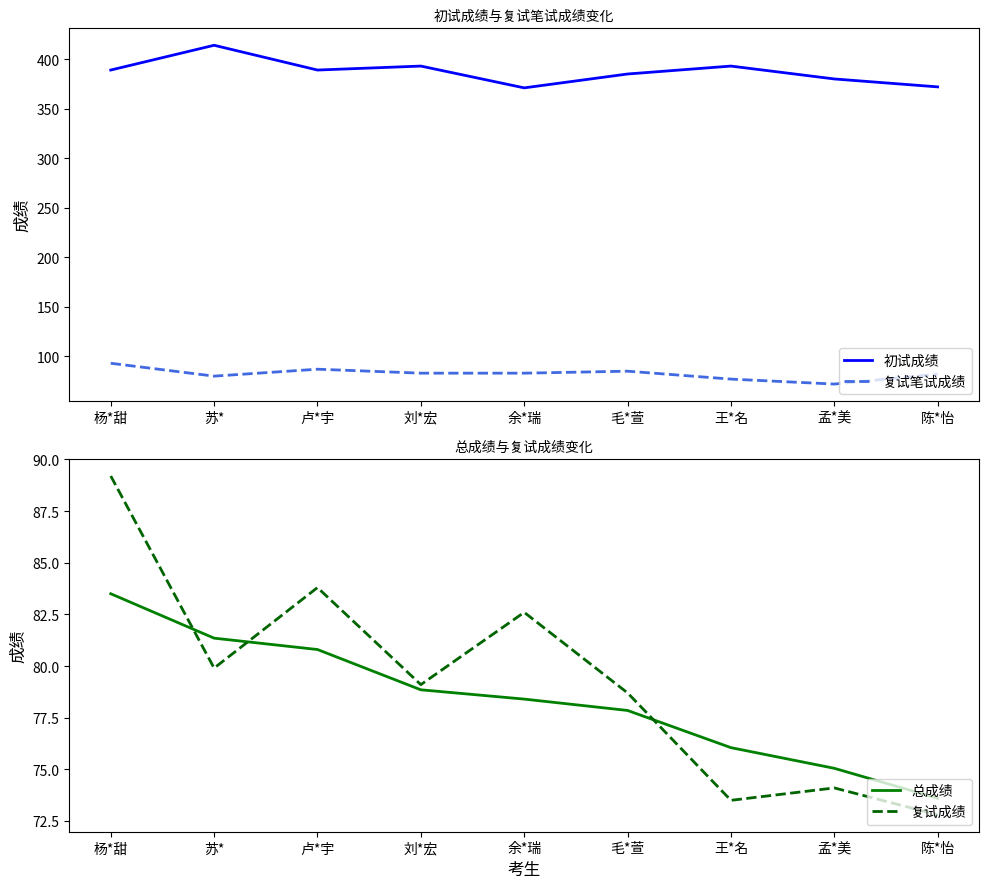

Between 毛*萱 and 陈*怡, which series saw the biggest shift?

初试成绩